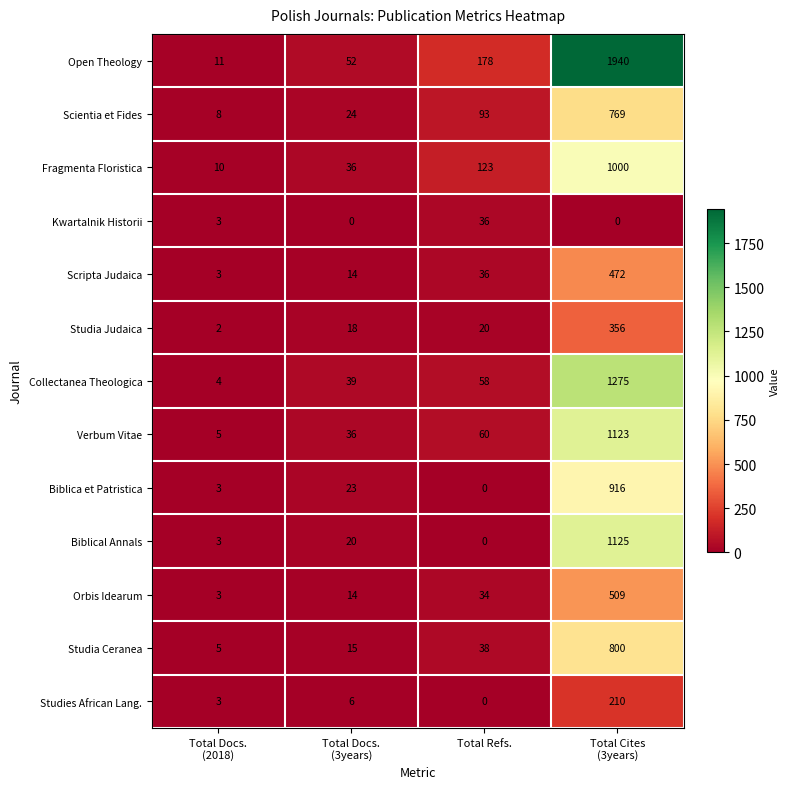

At how many categories does at least one series exceed 1900?

1